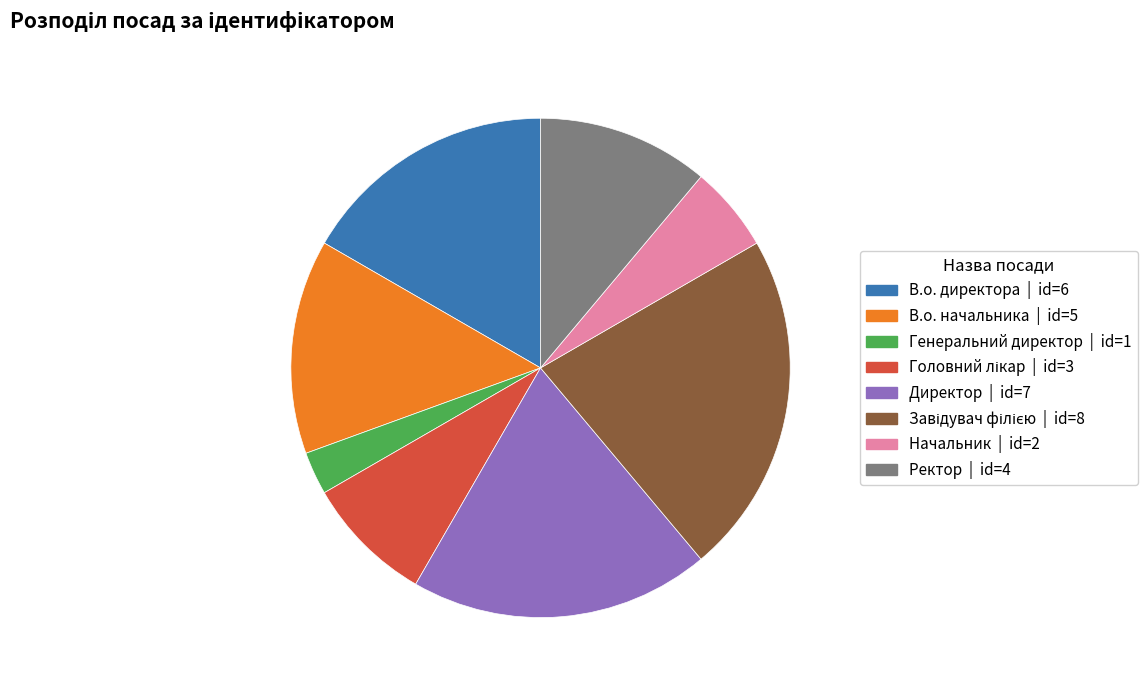

True or false: Начальник accounts for 6% of the total.

True